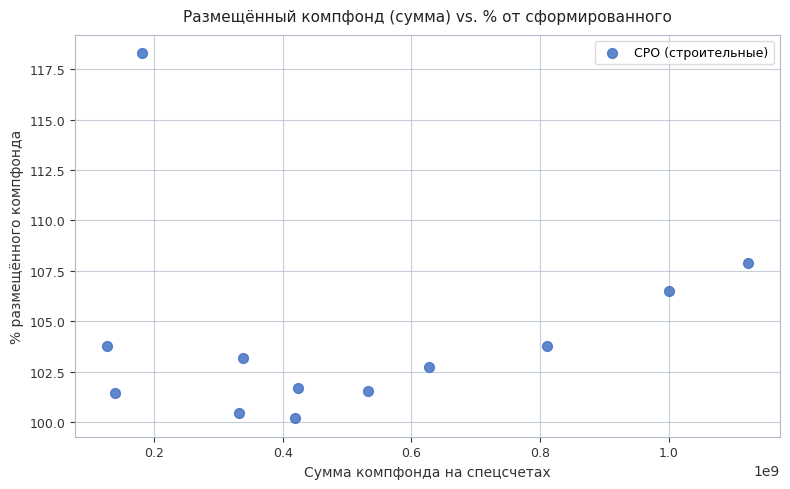

What is the average Y value?

104.3